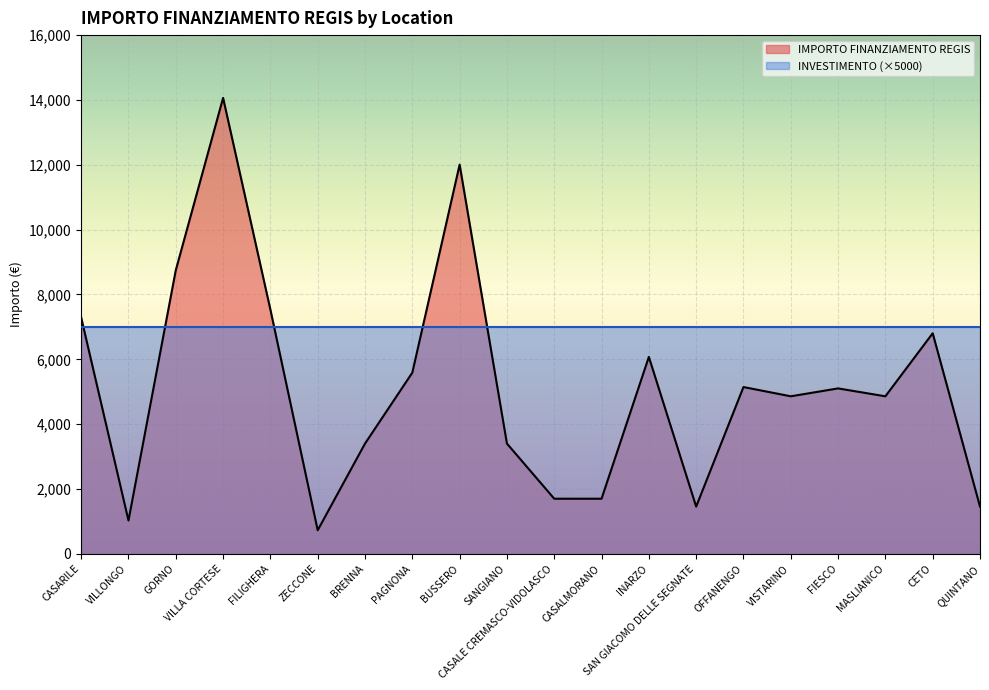

How many data points are above 5103?

9